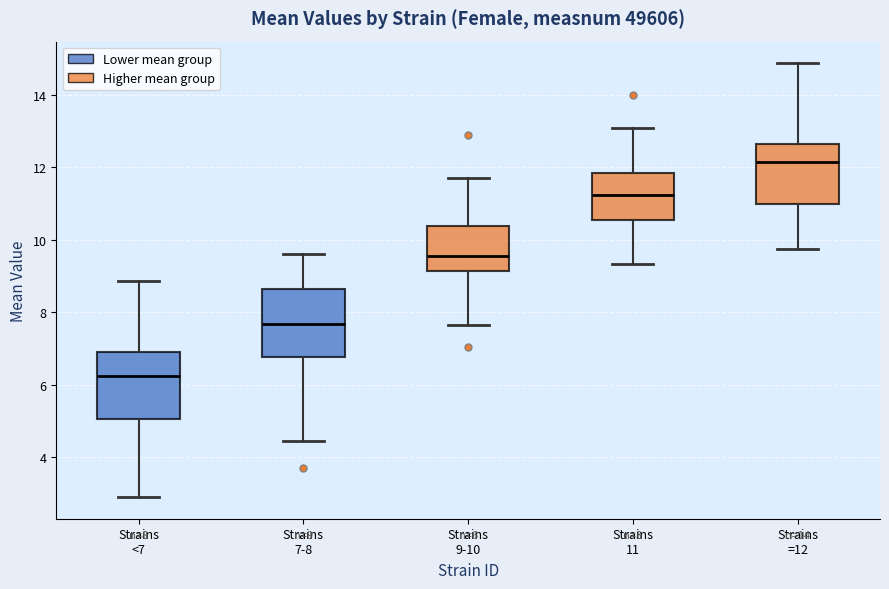

Which box's median line is the lowest?

Strains <7